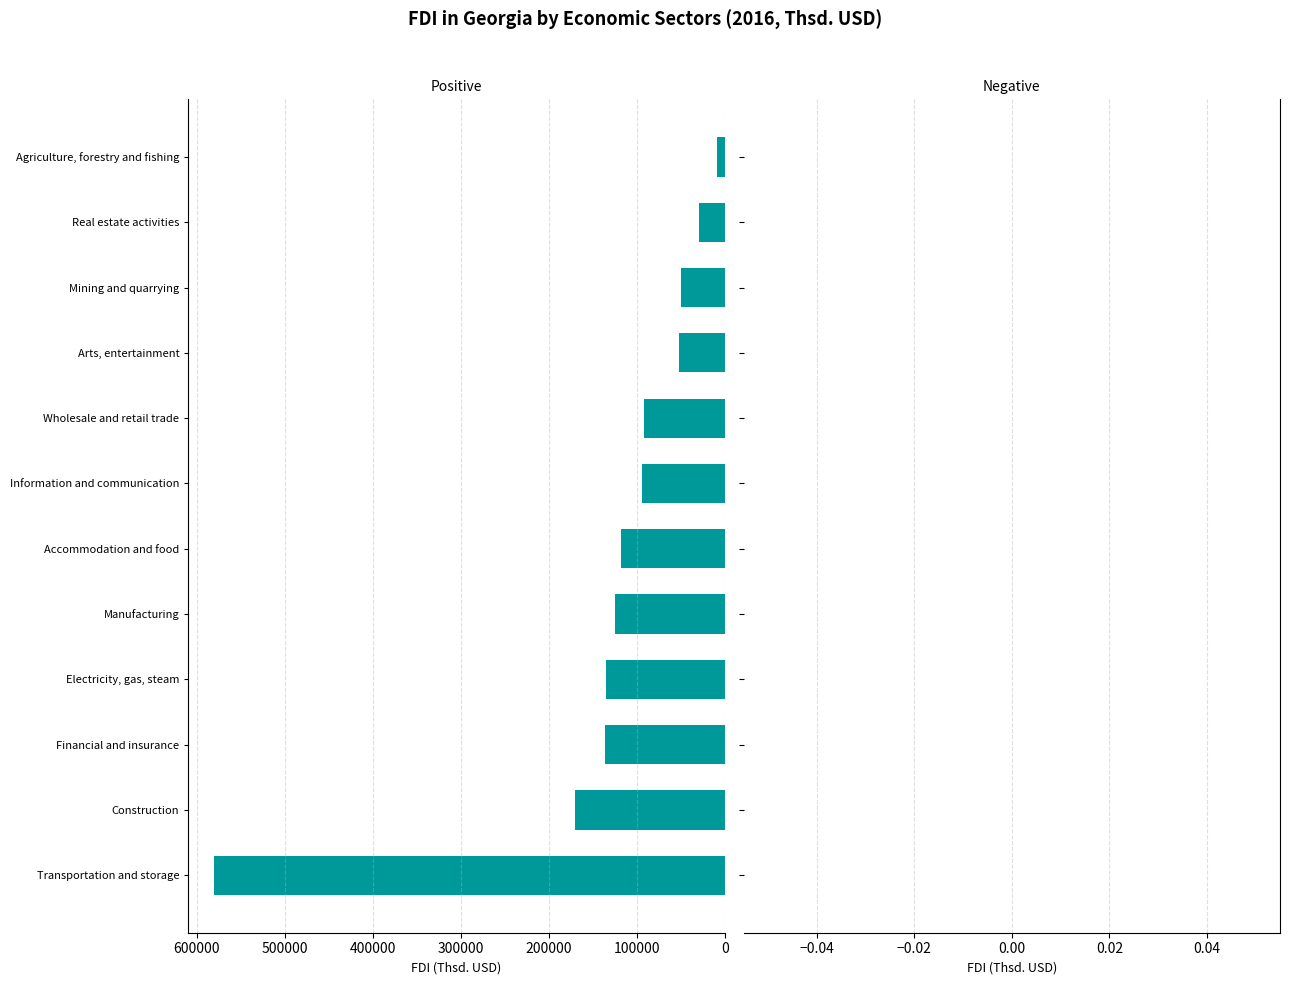

Which has a higher value, Electricity, gas, steam or Accommodation and food?

Electricity, gas, steam